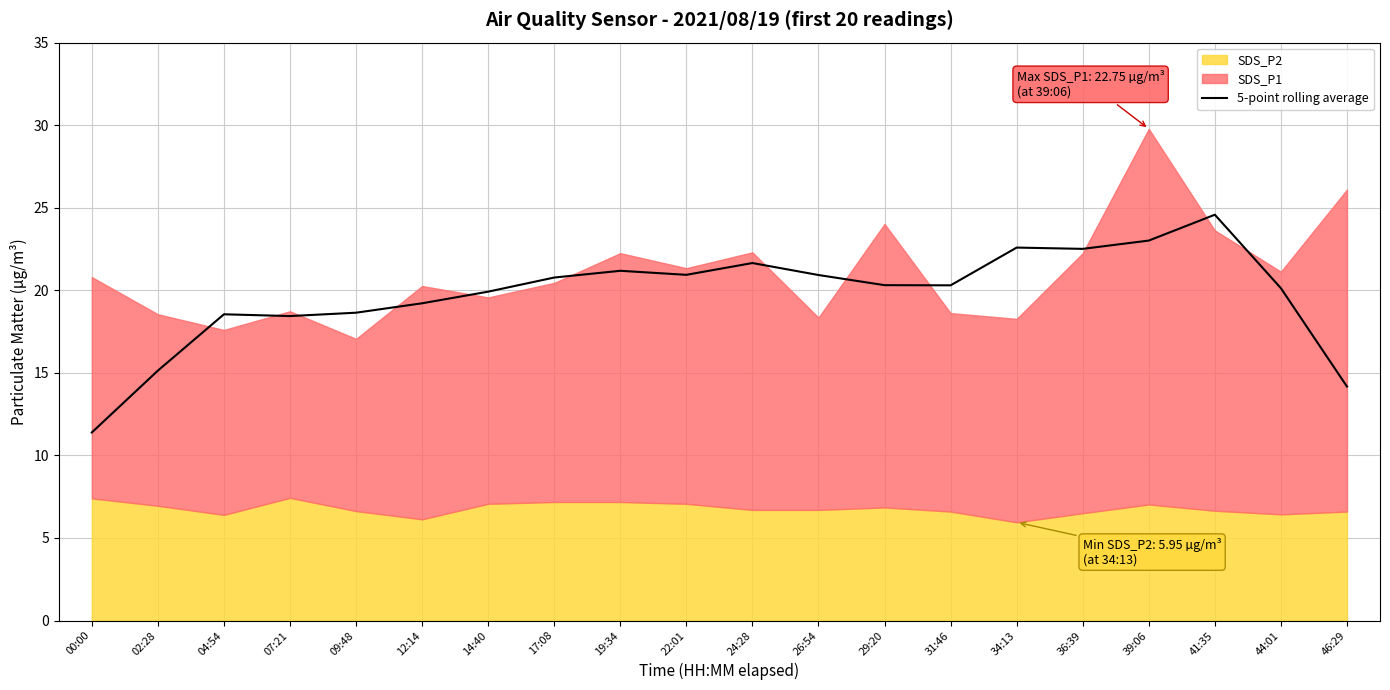

What is the average value?

19.7